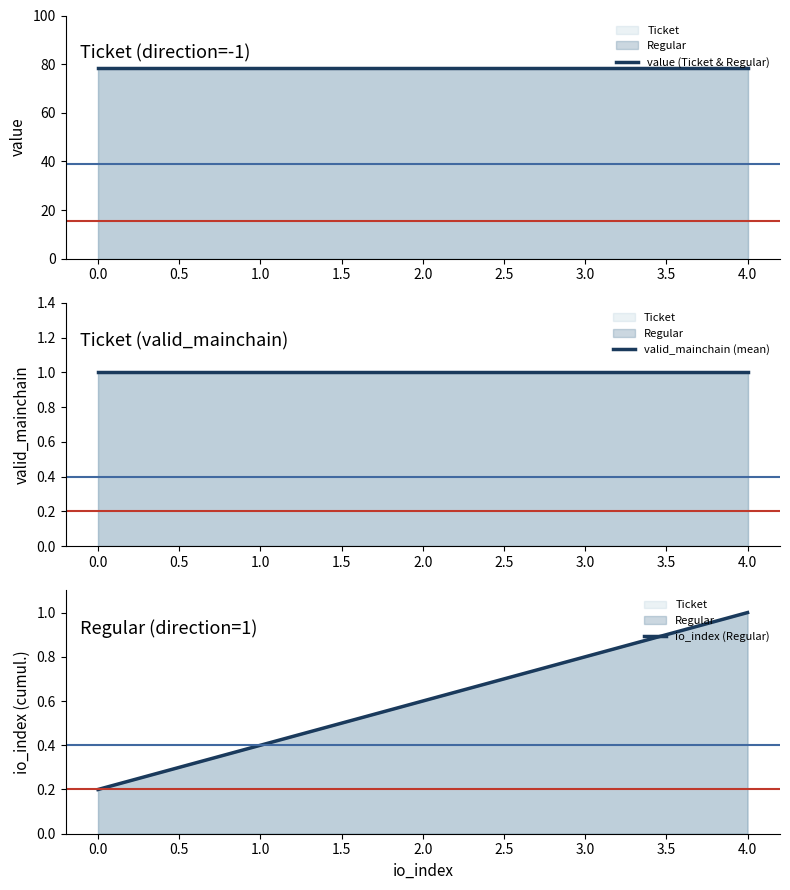

At 0.0, list the series in order from smallest to largest.

io_index (Regular), valid_mainchain (mean), value (Ticket & Regular)